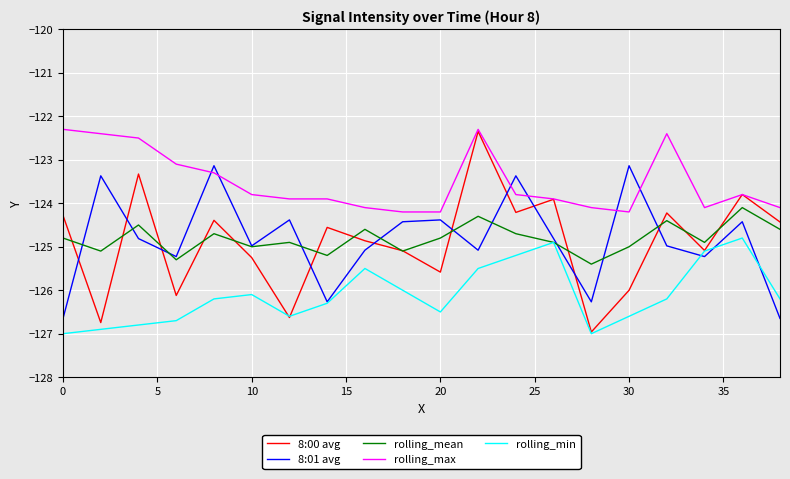

Reading left to right, list all the values displayed in this chart.

8:00 avg: -124.3	-126.7	-123.3	-126.1	-124.4	-125.3	-126.6	-124.6	-124.9	-125.1	-125.6	-122.3	-124.2	-123.9	-127.0	-126.0	-124.2	-125.1	-123.8	-124.4
8:01 avg: -126.6	-123.4	-124.8	-125.2	-123.1	-125.0	-124.4	-126.3	-125.1	-124.4	-124.4	-125.1	-123.4	-124.8	-126.3	-123.1	-125.0	-125.2	-124.4	-126.6
rolling_mean: -124.8	-125.1	-124.5	-125.3	-124.7	-125.0	-124.9	-125.2	-124.6	-125.1	-124.8	-124.3	-124.7	-124.9	-125.4	-125.0	-124.4	-124.9	-124.1	-124.6
rolling_max: -122.3	-122.4	-122.5	-123.1	-123.3	-123.8	-123.9	-123.9	-124.1	-124.2	-124.2	-122.3	-123.8	-123.9	-124.1	-124.2	-122.4	-124.1	-123.8	-124.1
rolling_min: -127.0	-126.9	-126.8	-126.7	-126.2	-126.1	-126.6	-126.3	-125.5	-126.0	-126.5	-125.5	-125.2	-124.9	-127.0	-126.6	-126.2	-125.1	-124.8	-126.2